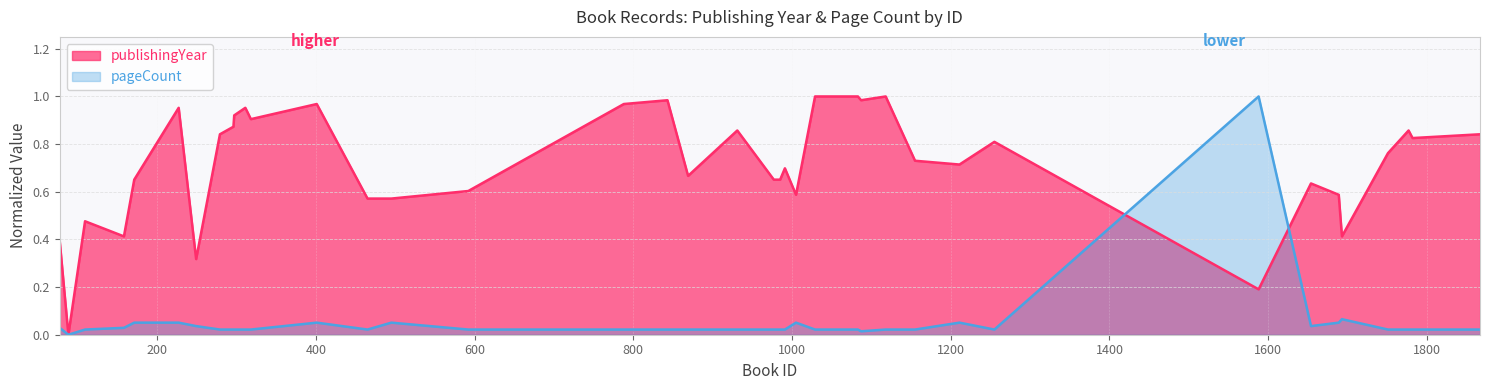

How many times do pageCount and publishingYear cross each other?

2